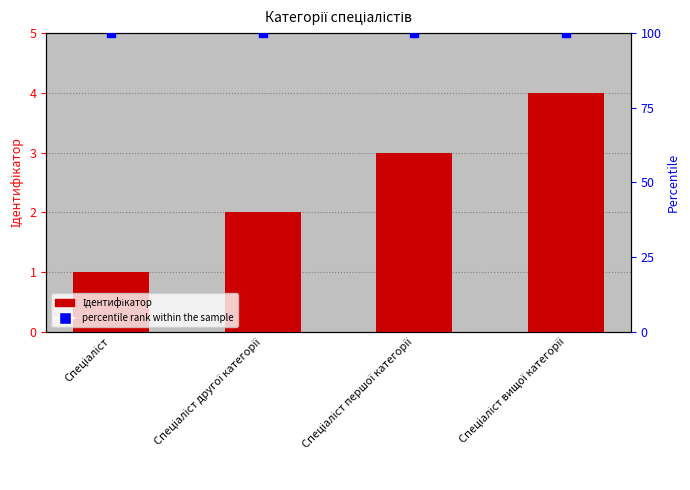

What is the label of the 3rd bar from the left?

Спеціаліст першої категорії